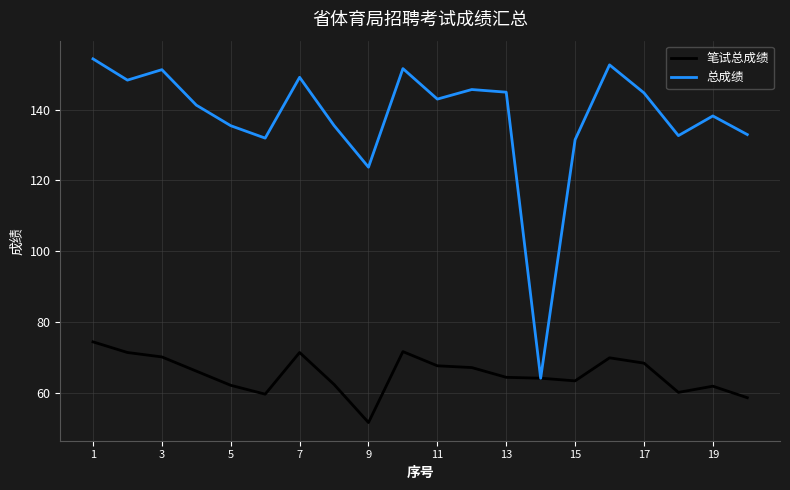

Which series has the largest total across all categories?

总成绩